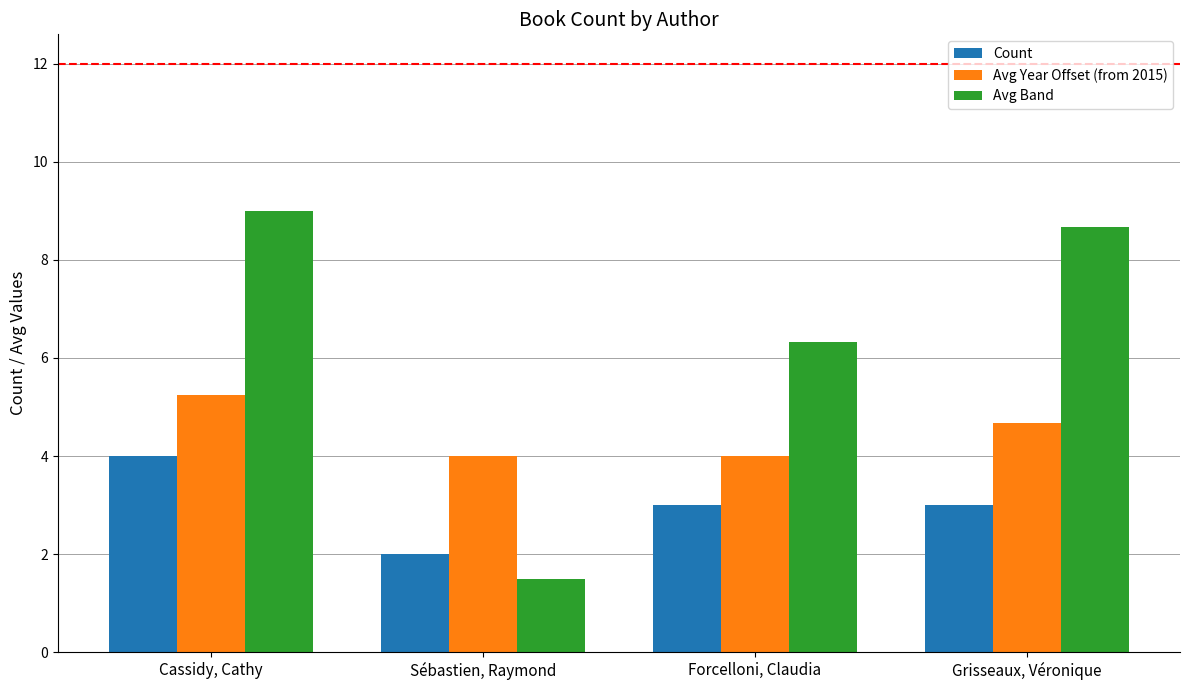

At which category is the sum across all series the highest?

Cassidy, Cathy